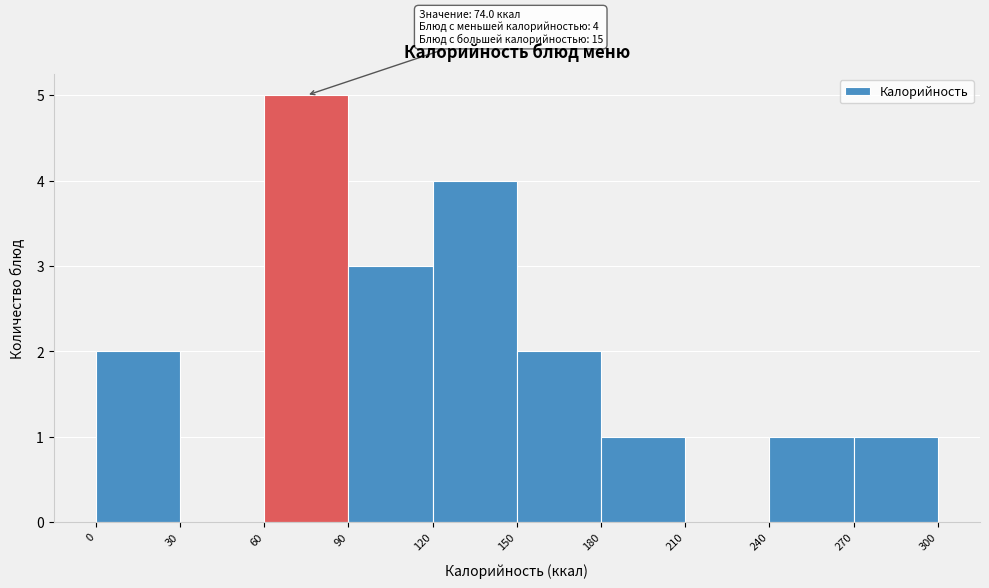

Over which range of the x-axis is the bar tallest?

60 to 90